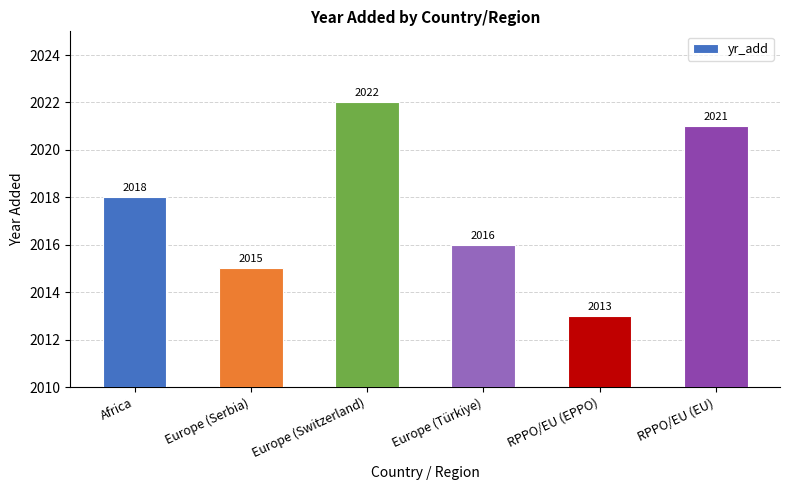

How many data points does each series have?

6